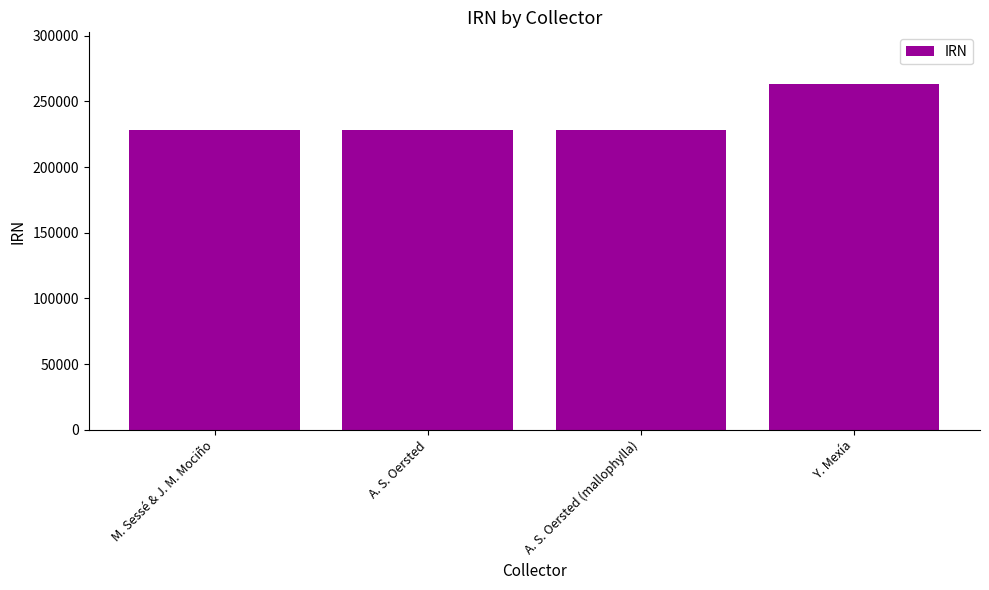

Are the bars grouped side by side (vs. stacked)?

No